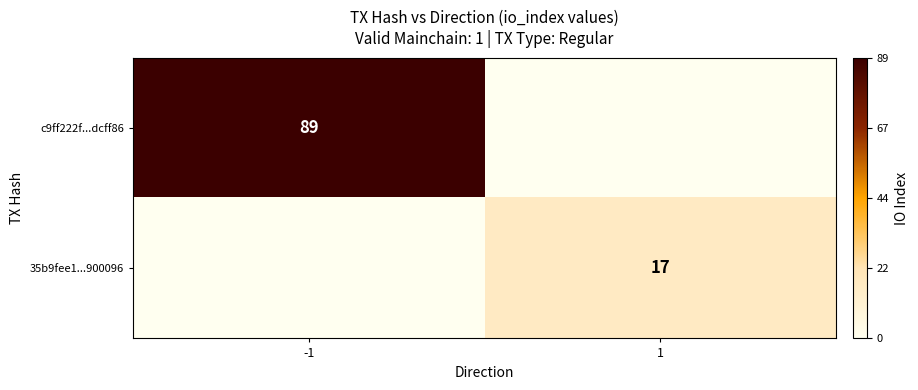

At which category is the sum across all series the highest?

-1